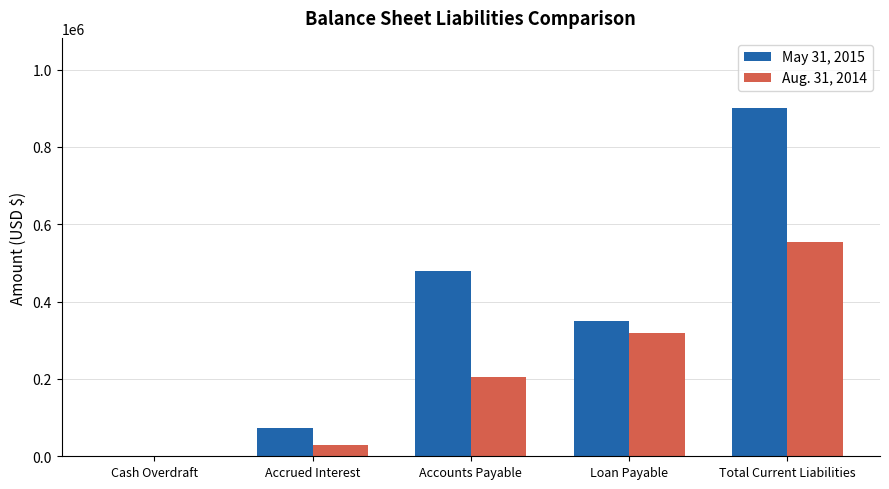

Is it true that May 31, 2015 equals 478644 at Accounts Payable?

True